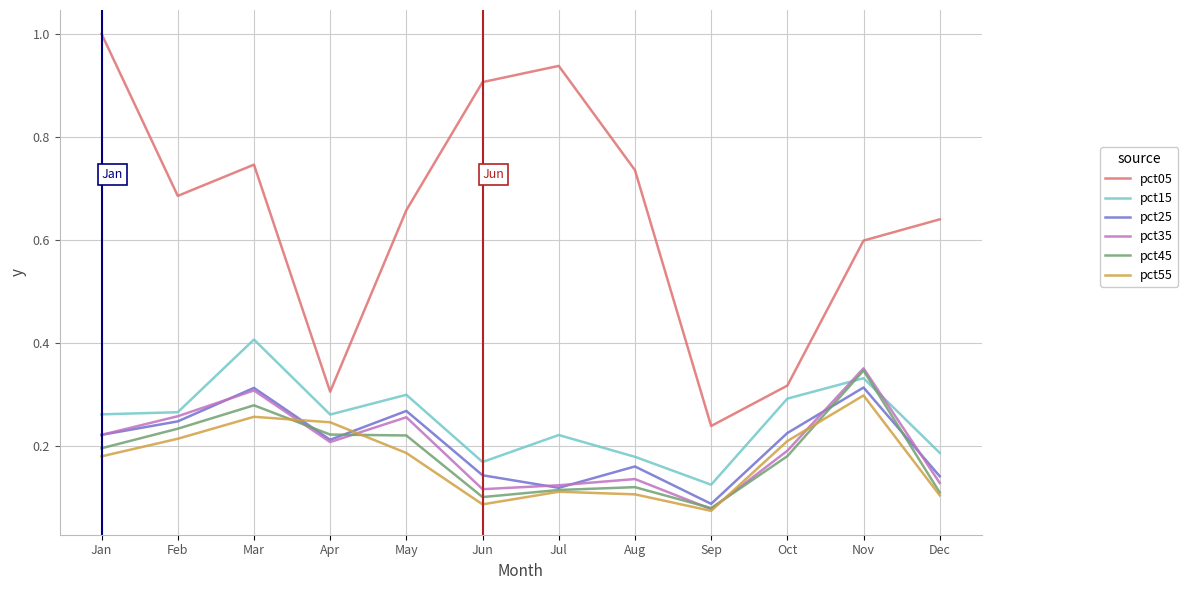

Between Mar and Jun, which series saw the biggest shift?

pct15